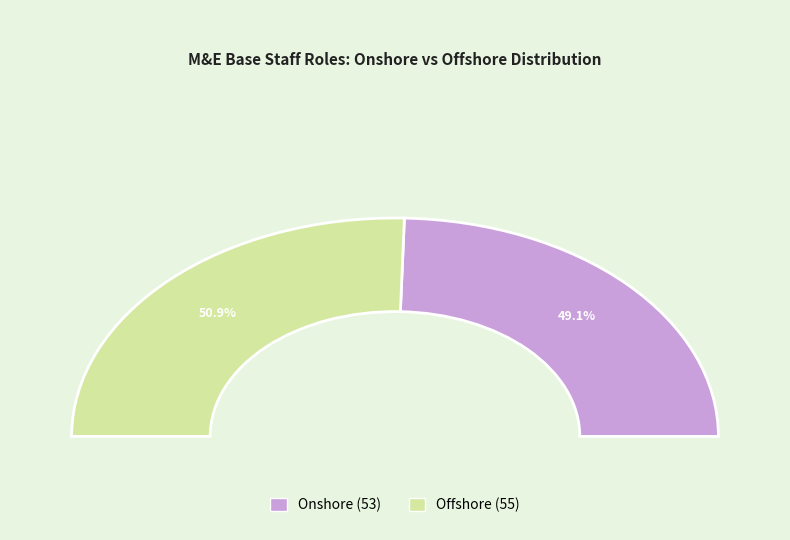

How many slices are in this pie chart?

2